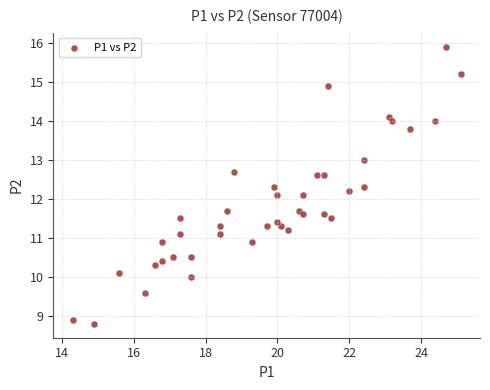

What is the range of Y values (max minus min)?

7.1